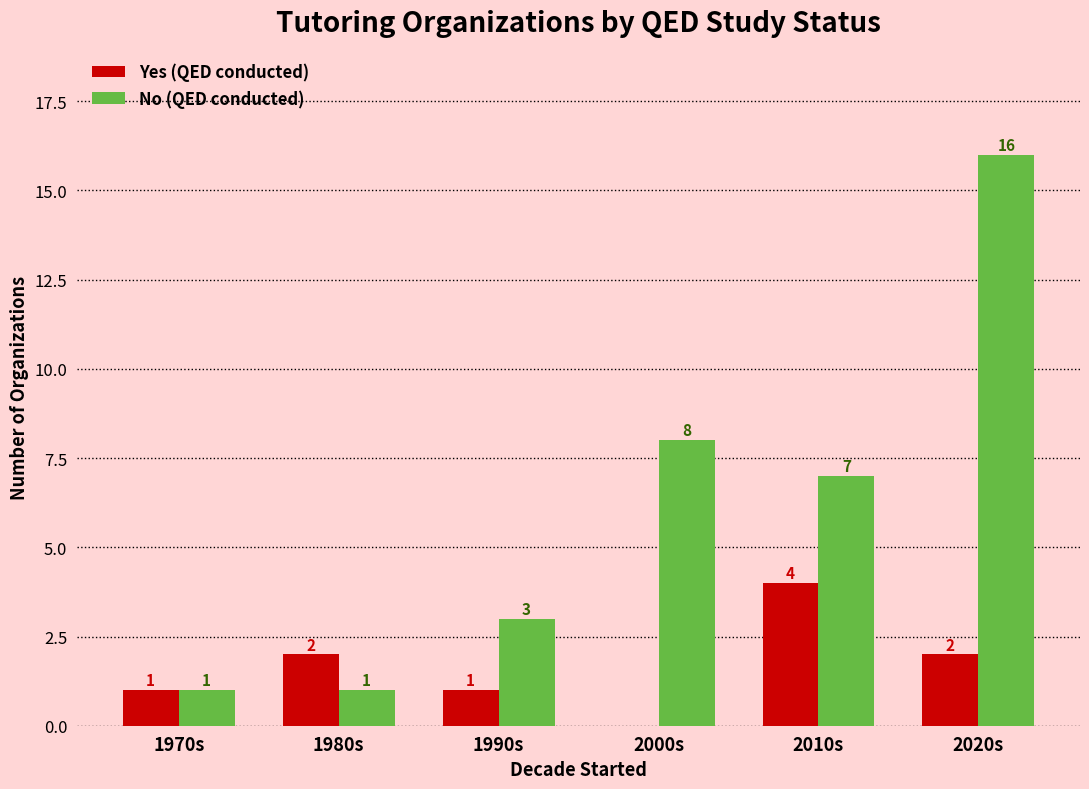

Is it true that Yes (QED conducted) equals 3 at 2020s?

False